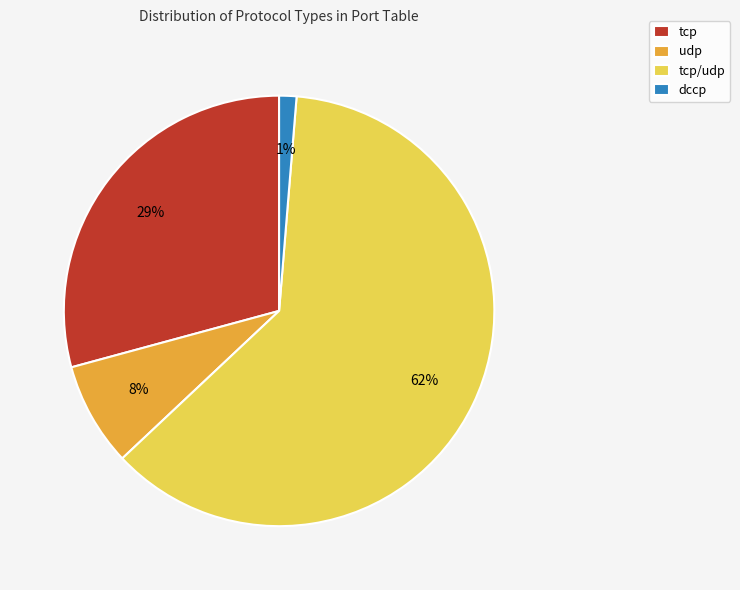

What percentage is the udp slice, to the nearest percent?

8%